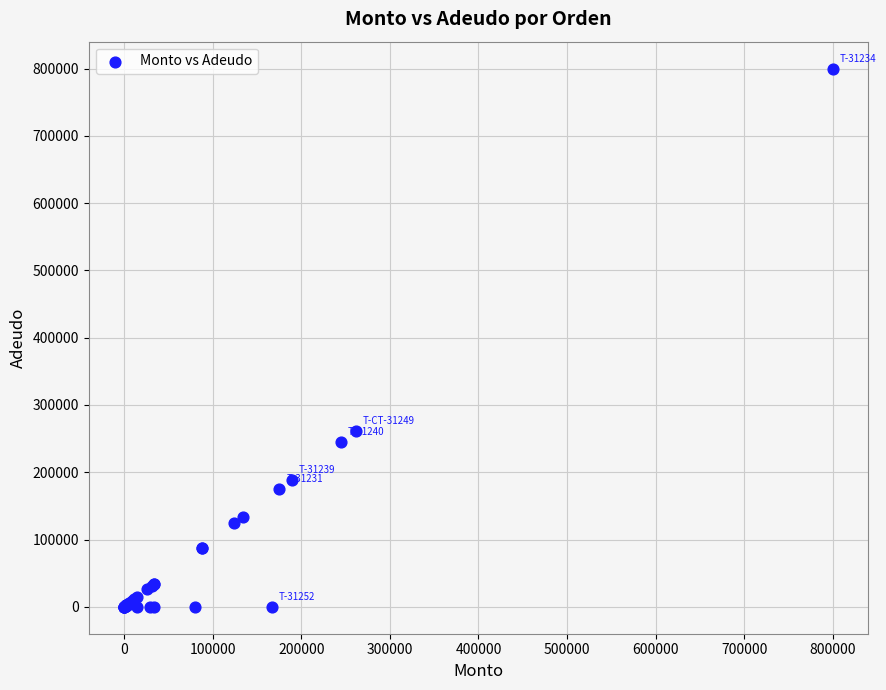

What Y value in the scatter plot is closest to 400000?

261500.0